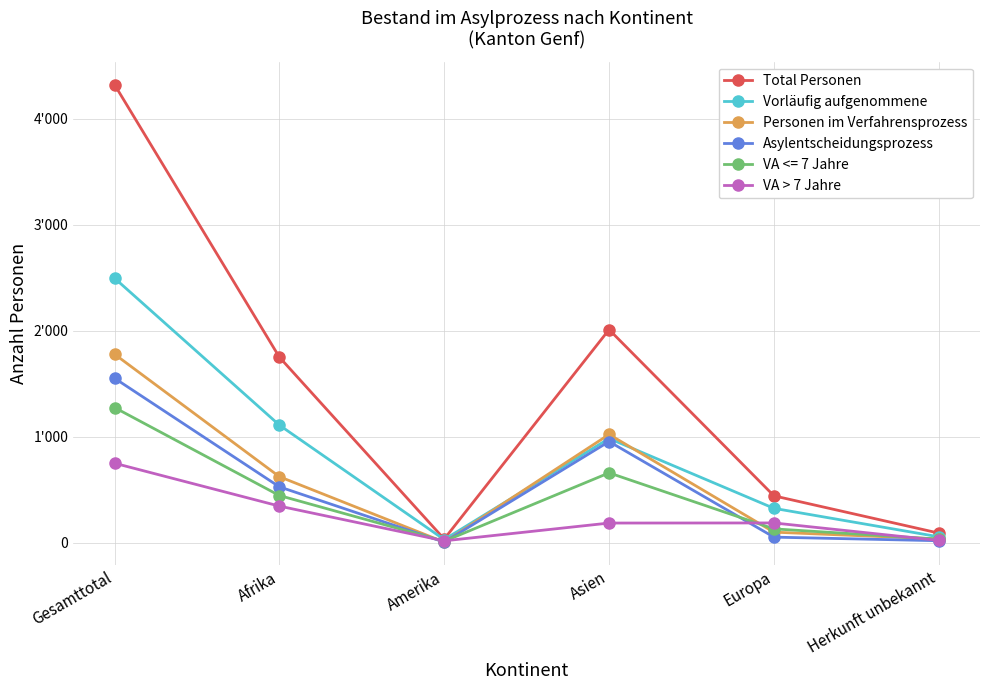

Does the chart have visible grid lines?

Yes